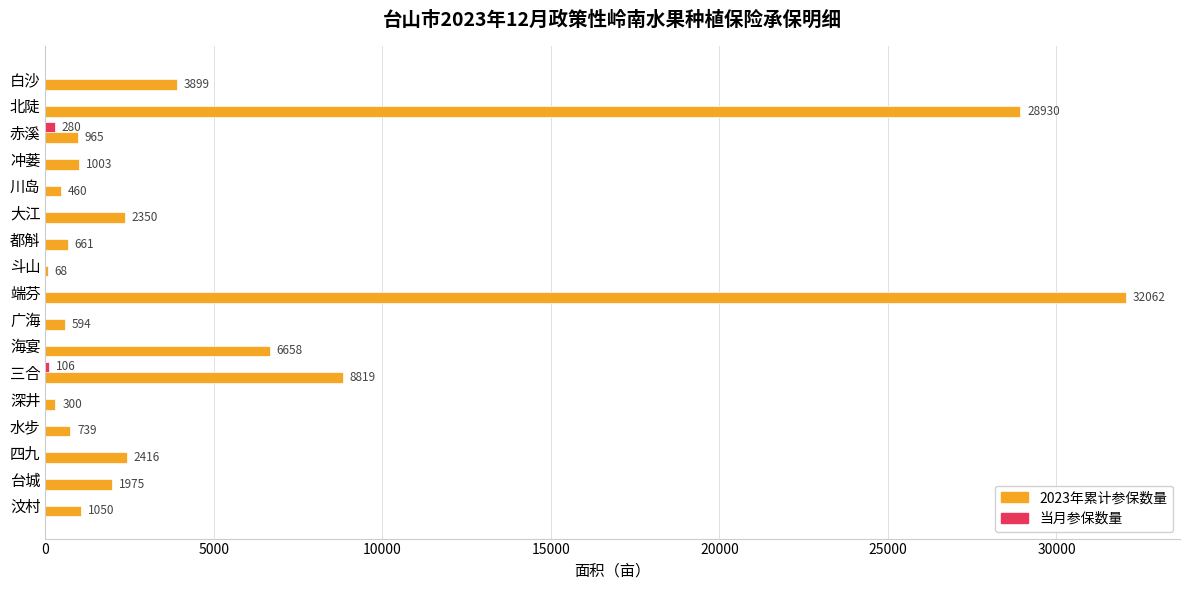

Is it true that 2023年累计参保数量 equals 1242.5 at 四九?

False